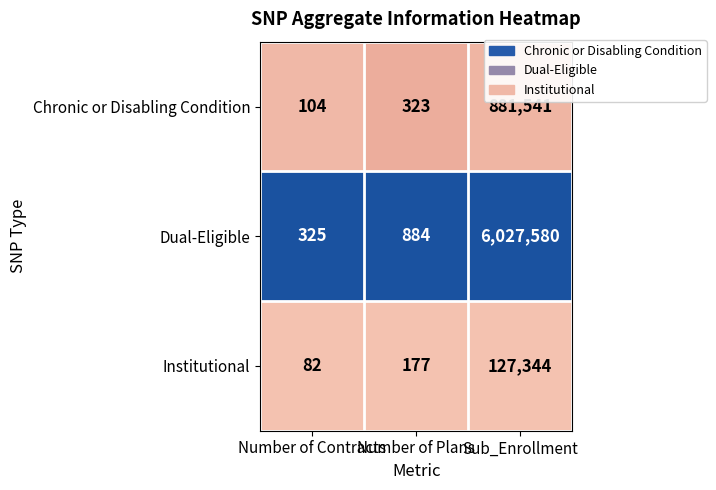

Which series changed the most between Number of Contracts and Sub_Enrollment?

Dual-Eligible